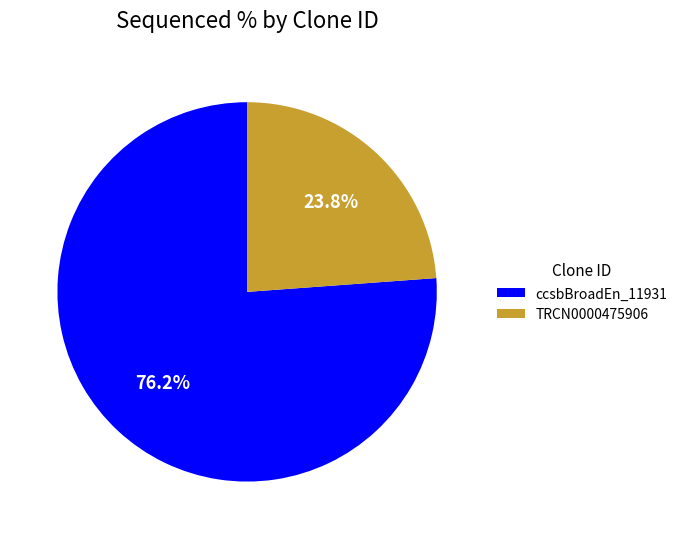

What is the total percentage of TRCN0000475906 and ccsbBroadEn_11931?

100.0%